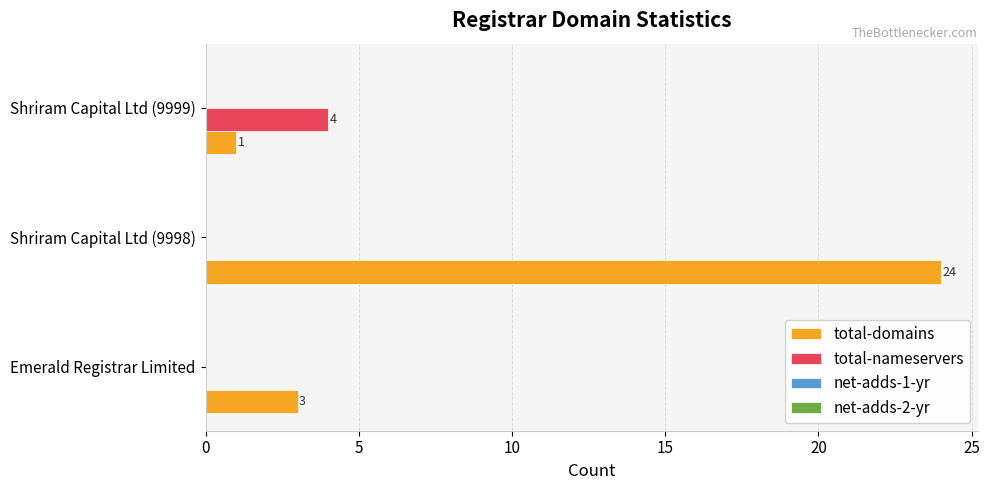

Is the value of total-domains at Emerald Registrar Limited greater than the value of total-nameservers at Shriram Capital Ltd (9998)?

Yes